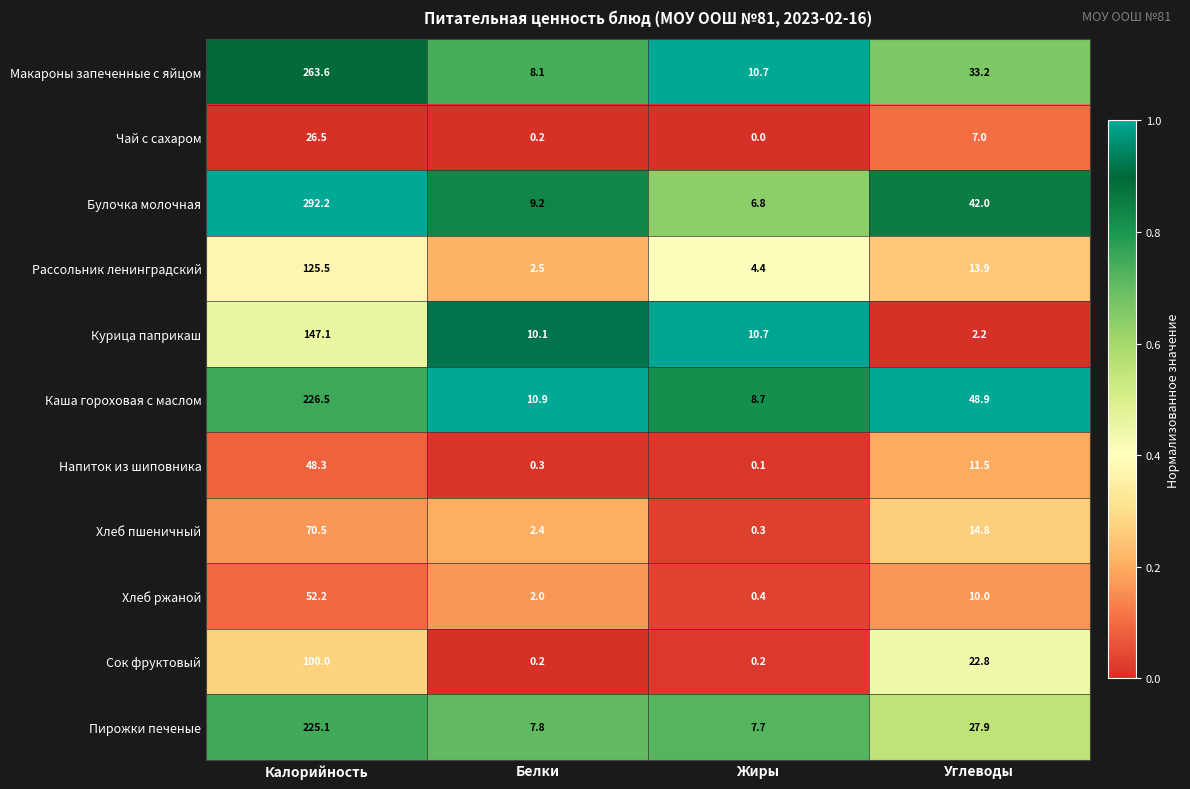

Which series has the largest range (max minus min)?

Булочка молочная